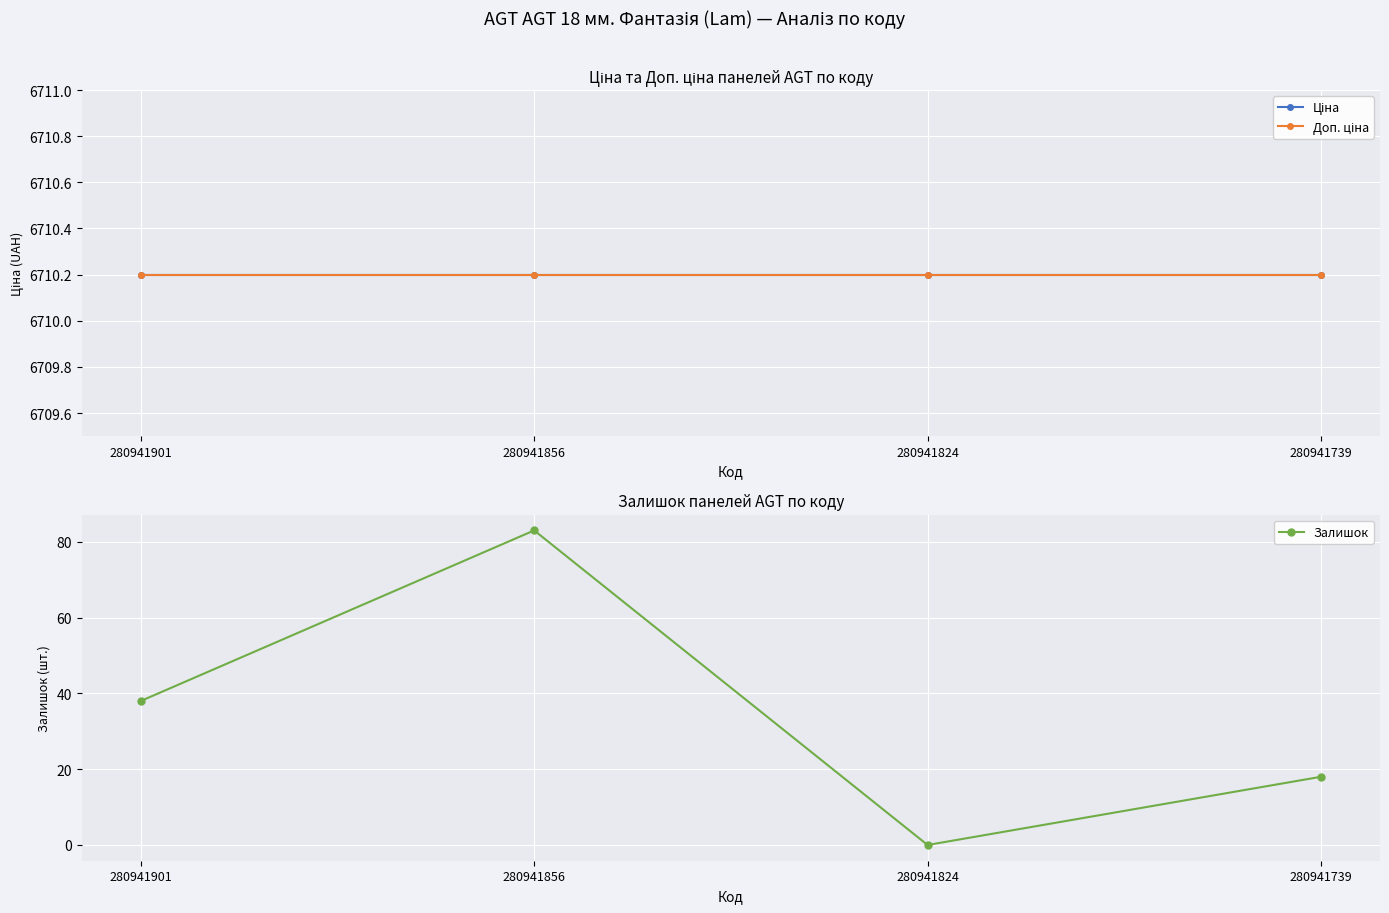

Rank the series at 280941739 from lowest to highest value.

Залишок, Ціна, Доп. ціна